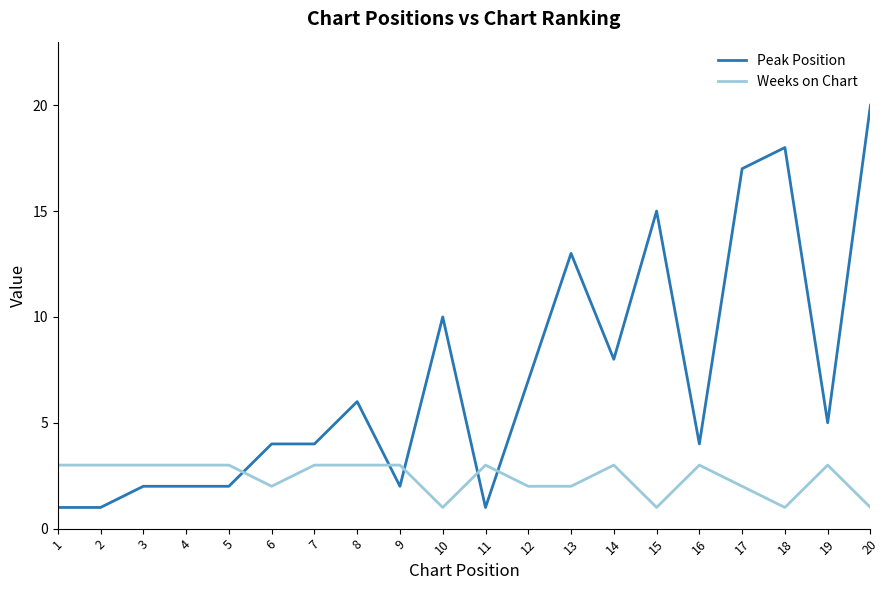

What is the difference between the maximum and minimum values in the Peak Position series?

19